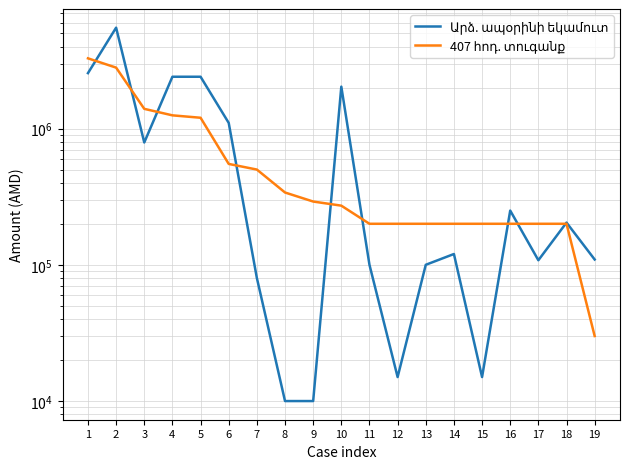

At which label is Արձ. ապօրինի եկամուտ closest to 2755000?

1